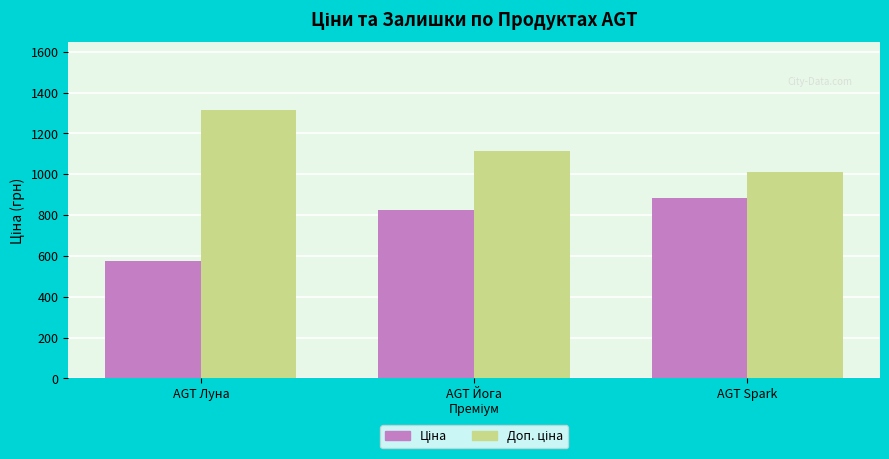

At which category does the chart reach its peak across all series?

AGT Луна